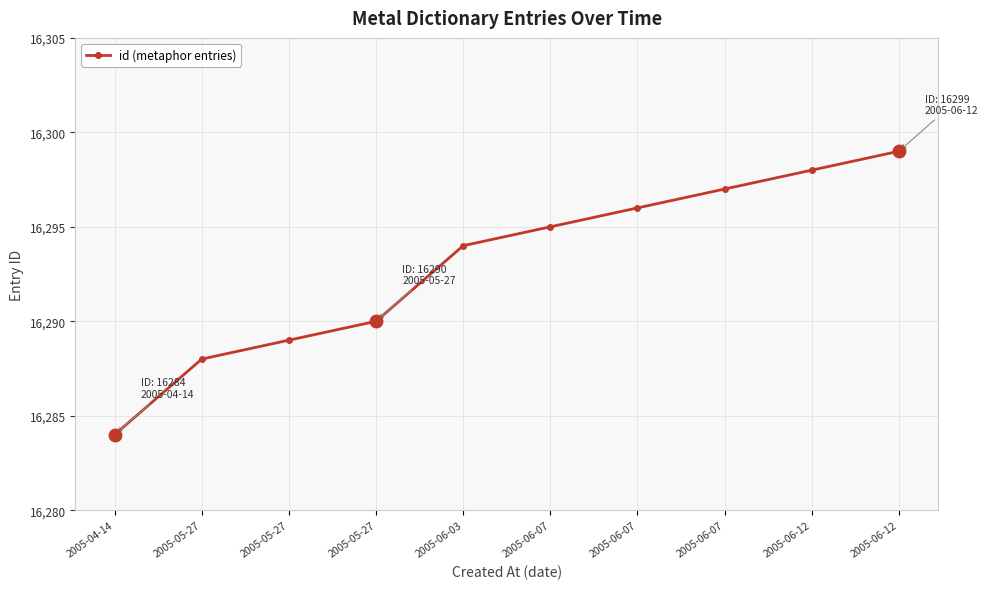

What is the ratio of the value at 2005-04-14 to the value at 2005-06-12?

1.0